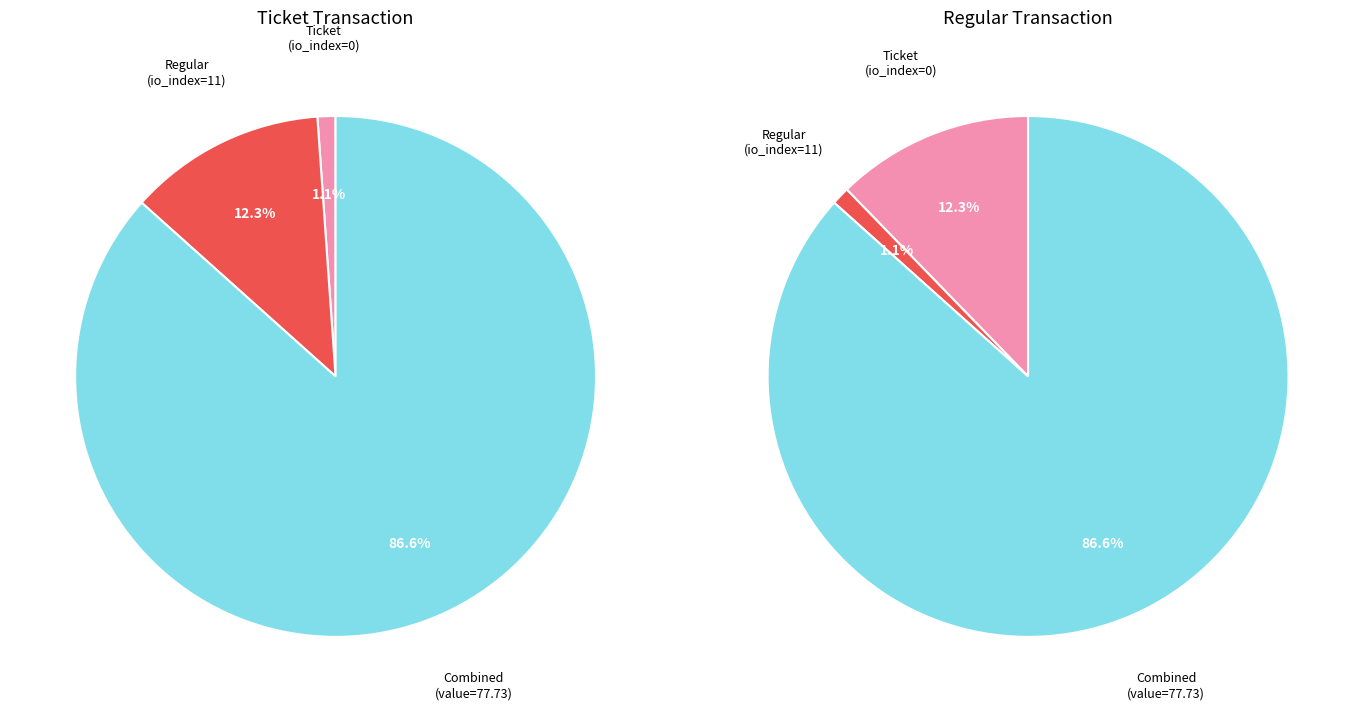

Which series has the largest range (max minus min)?

Ticket